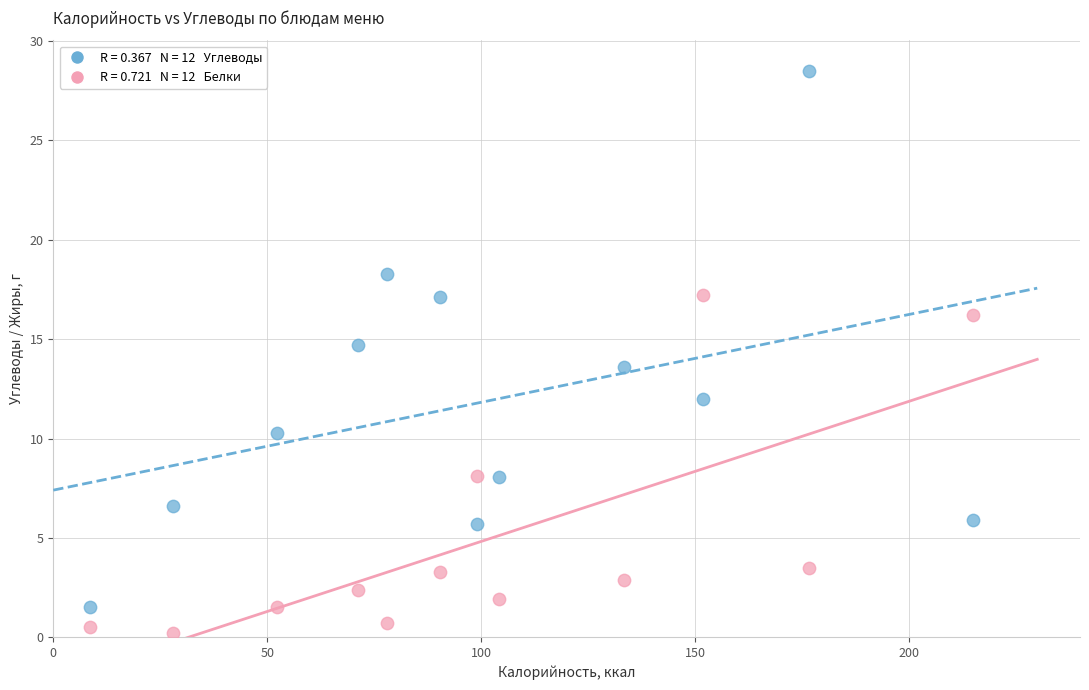

Across all data points, what is the range of X values (max minus min)?

206.5